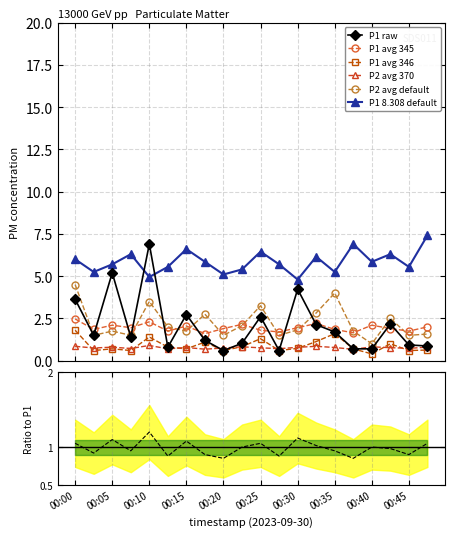

True or false: P2 avg default and P1 avg 346 cross at least once.

False